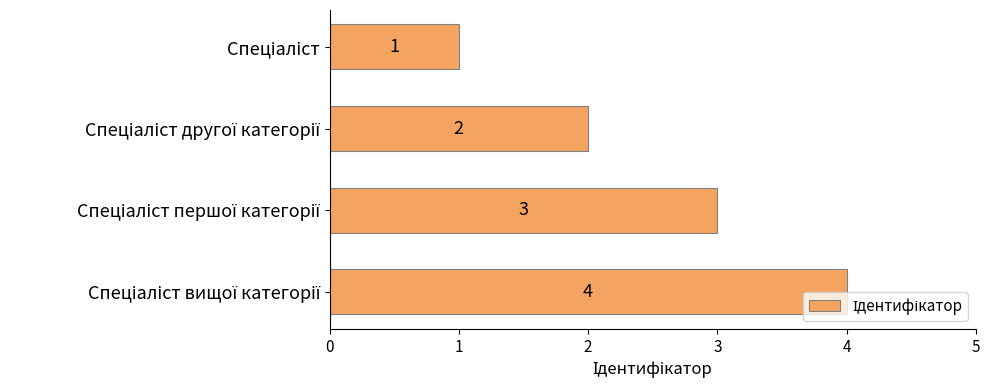

What is the sum of all values?

10